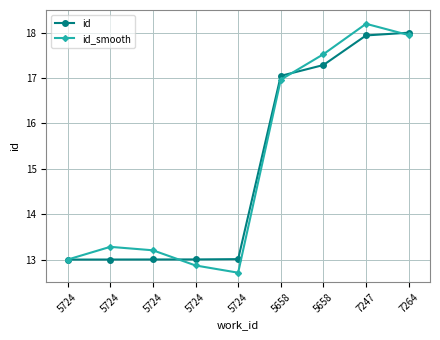

Reading right to left, what are all the values shown in this chart?

id: 18.0	17.9	17.3	17.0	13.0	13.0	13.0	13.0	13.0
id_smooth: 17.9	18.2	17.5	17.0	12.7	12.9	13.2	13.3	13.0